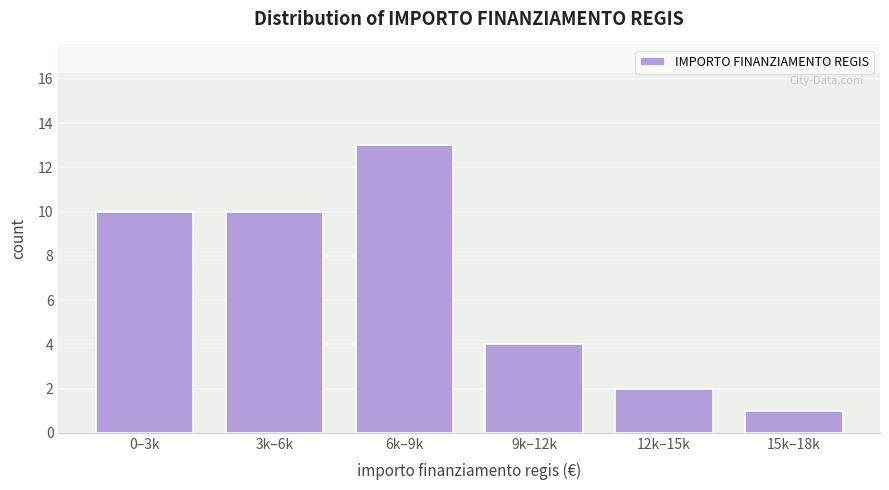

Reading left to right, transcribe all the data shown in this chart.

0–3k=10	3k–6k=10	6k–9k=13	9k–12k=4	12k–15k=2	15k–18k=1